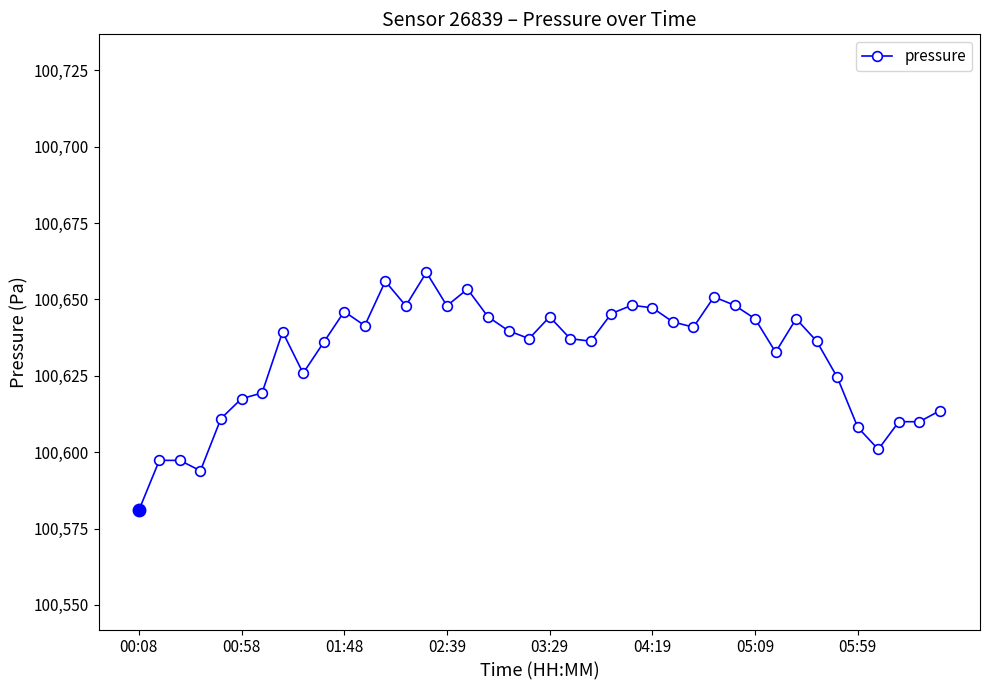

True or false: there are more than 2 points higher than both neighbors.

True